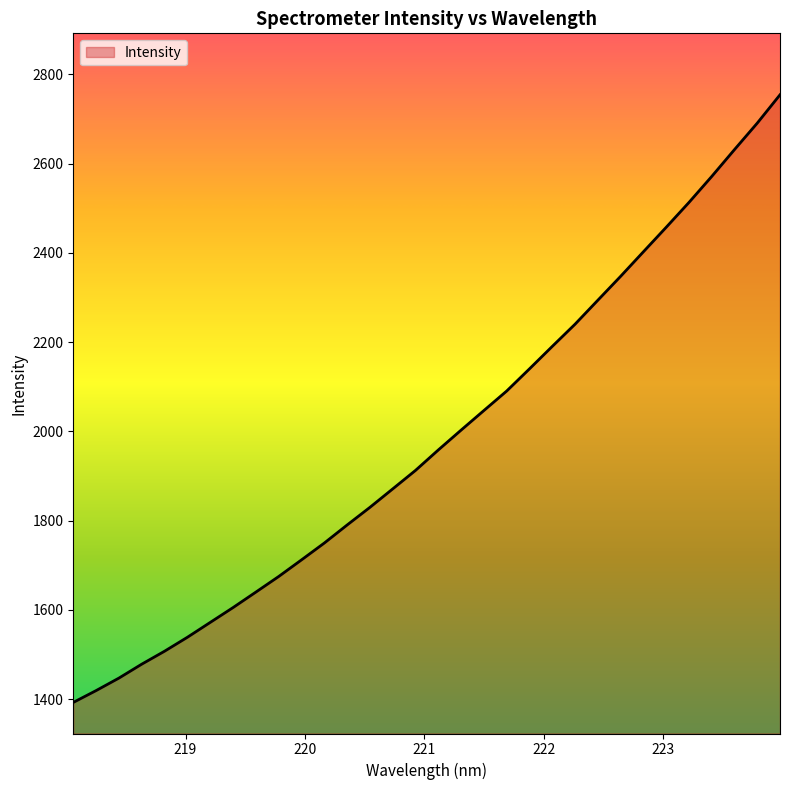

What is the maximum value shown in the chart?

2754.5